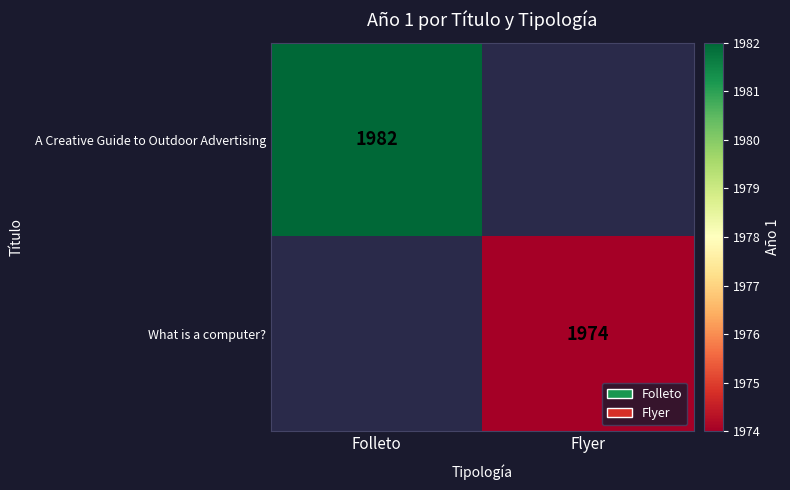

Is the value of A Creative Guide to Outdoor Advertising at Folleto greater than the value of What is a computer? at Flyer?

Yes